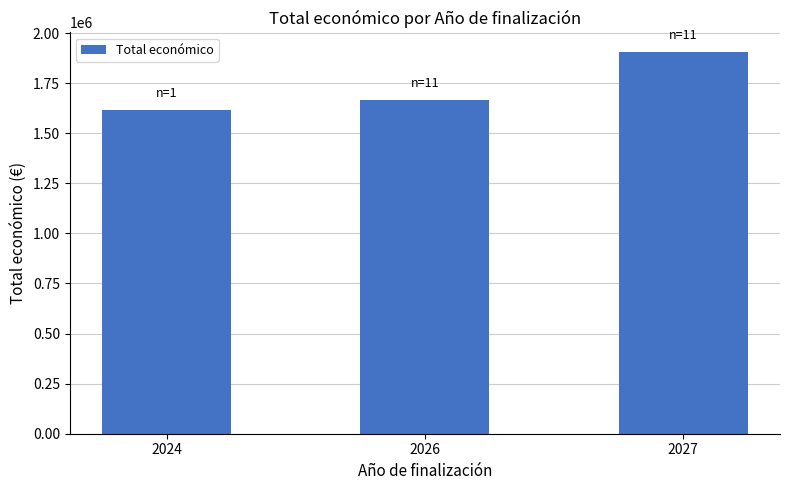

What is the difference between the values at 2026 and 2027?

243633